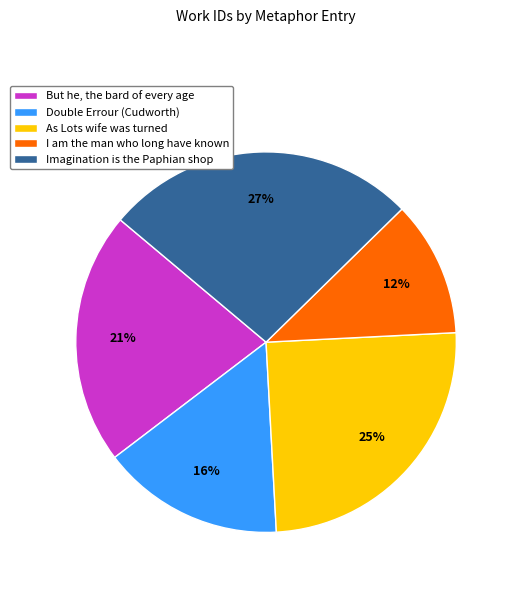

What percentage is the Imagination is the Paphian shop slice, to the nearest percent?

27%